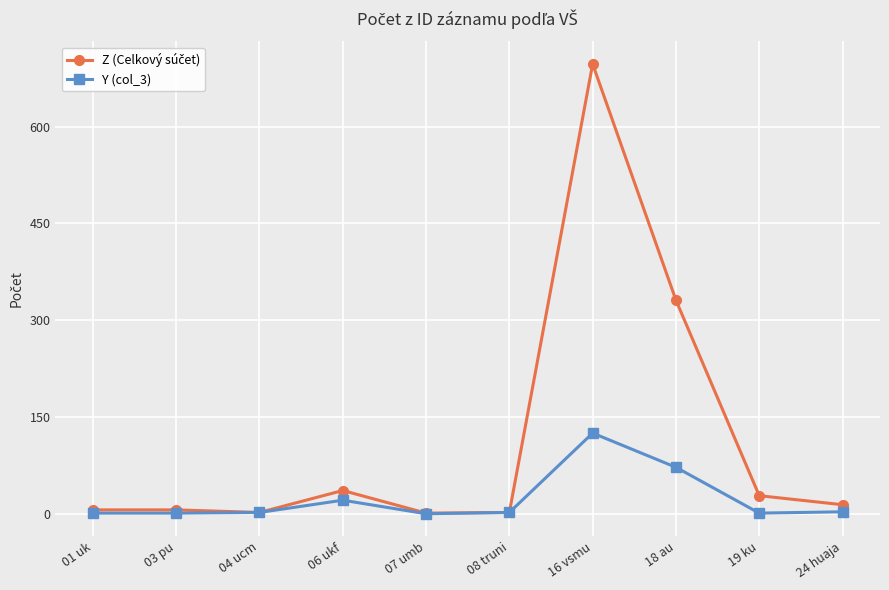

At which category is the sum across all series the highest?

16 vsmu